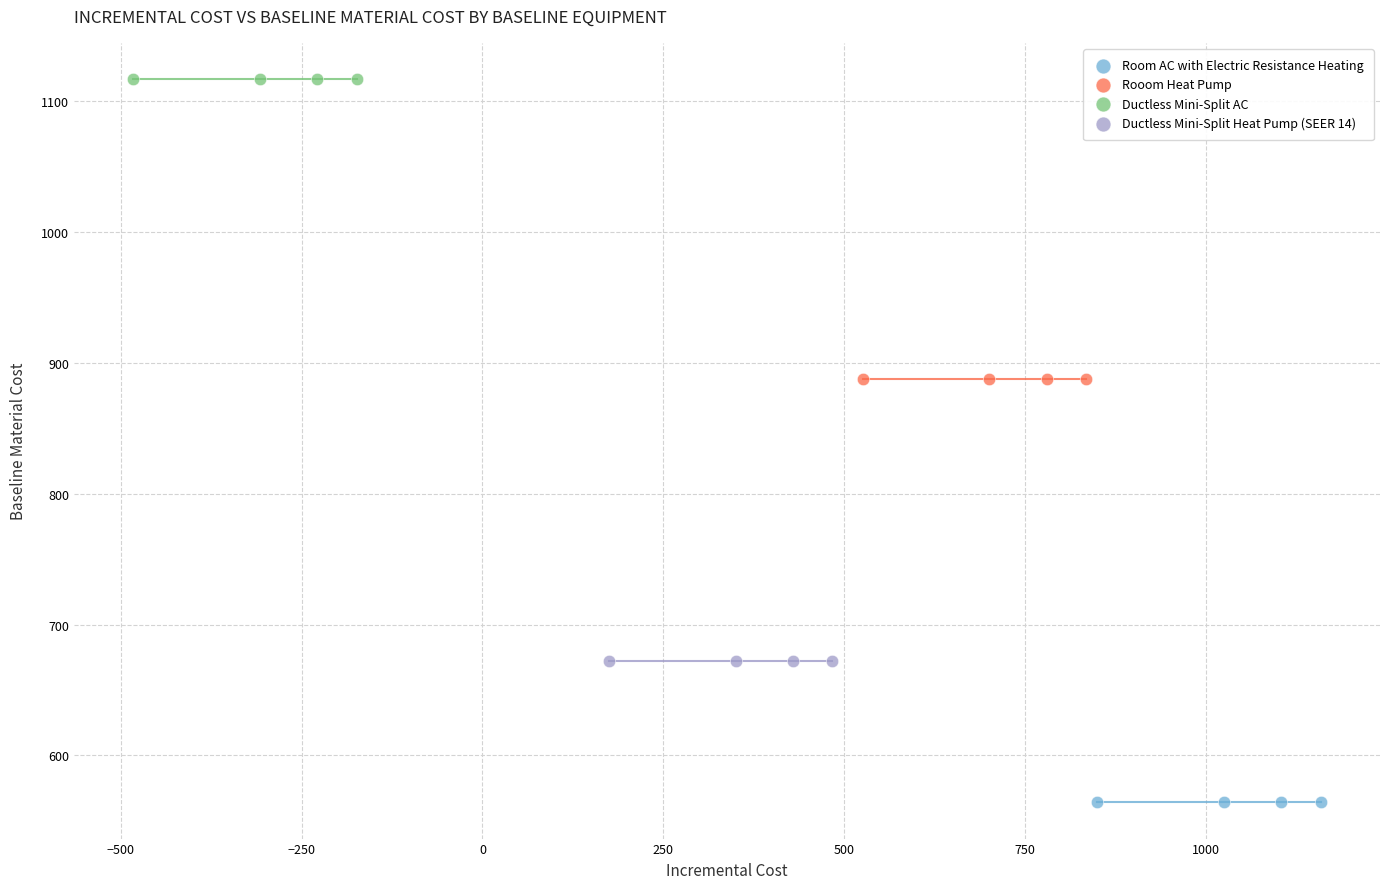

Which series reaches the maximum Y coordinate?

Ductless Mini-Split AC